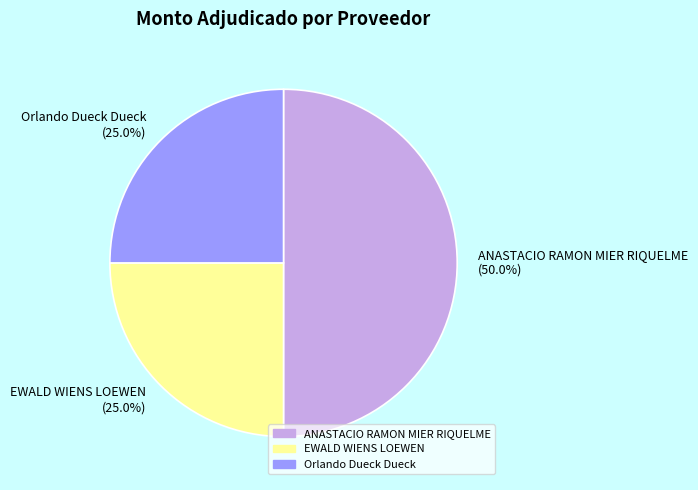

Combined, what portion of the pie is EWALD WIENS LOEWEN and Orlando Dueck Dueck?

50.0%